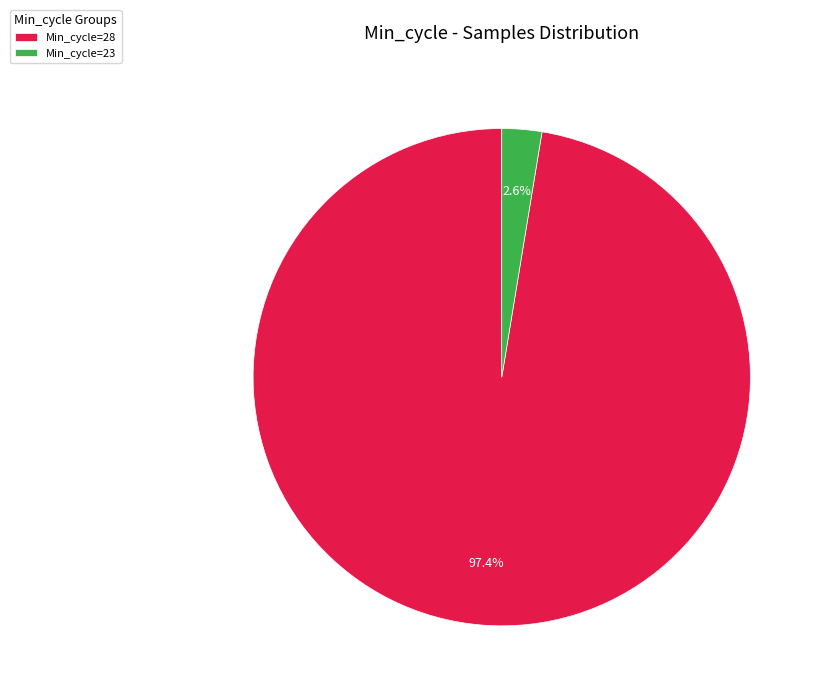

Rank the categories by value from lowest to highest.

Min_cycle=23, Min_cycle=28